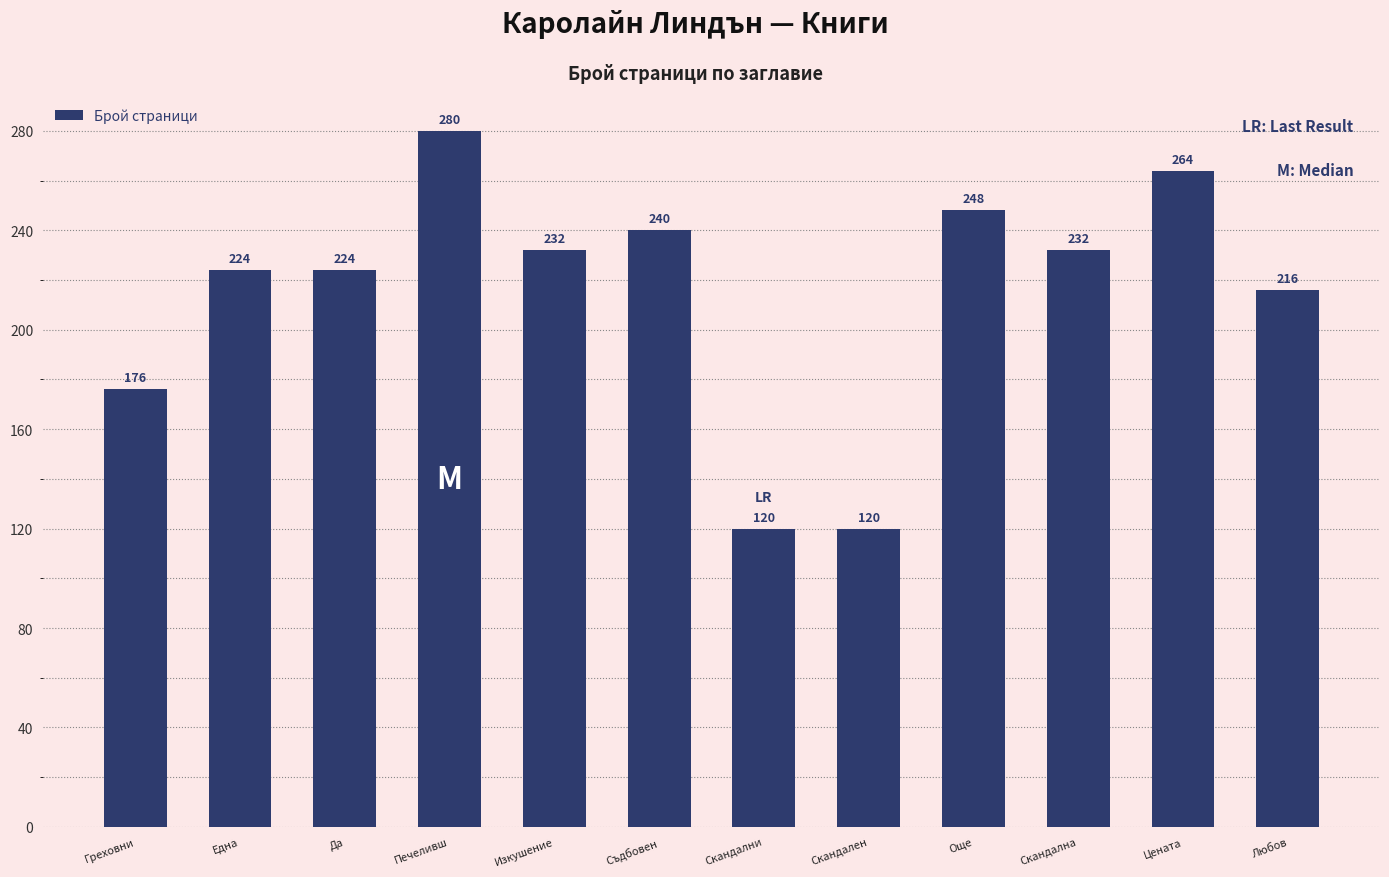

What is the approximate value at Греховни, to the nearest 10?

180